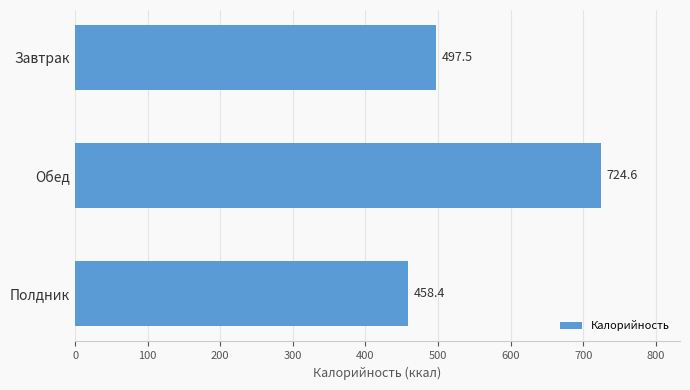

What is the label of the 1st bar from the bottom?

Полдник